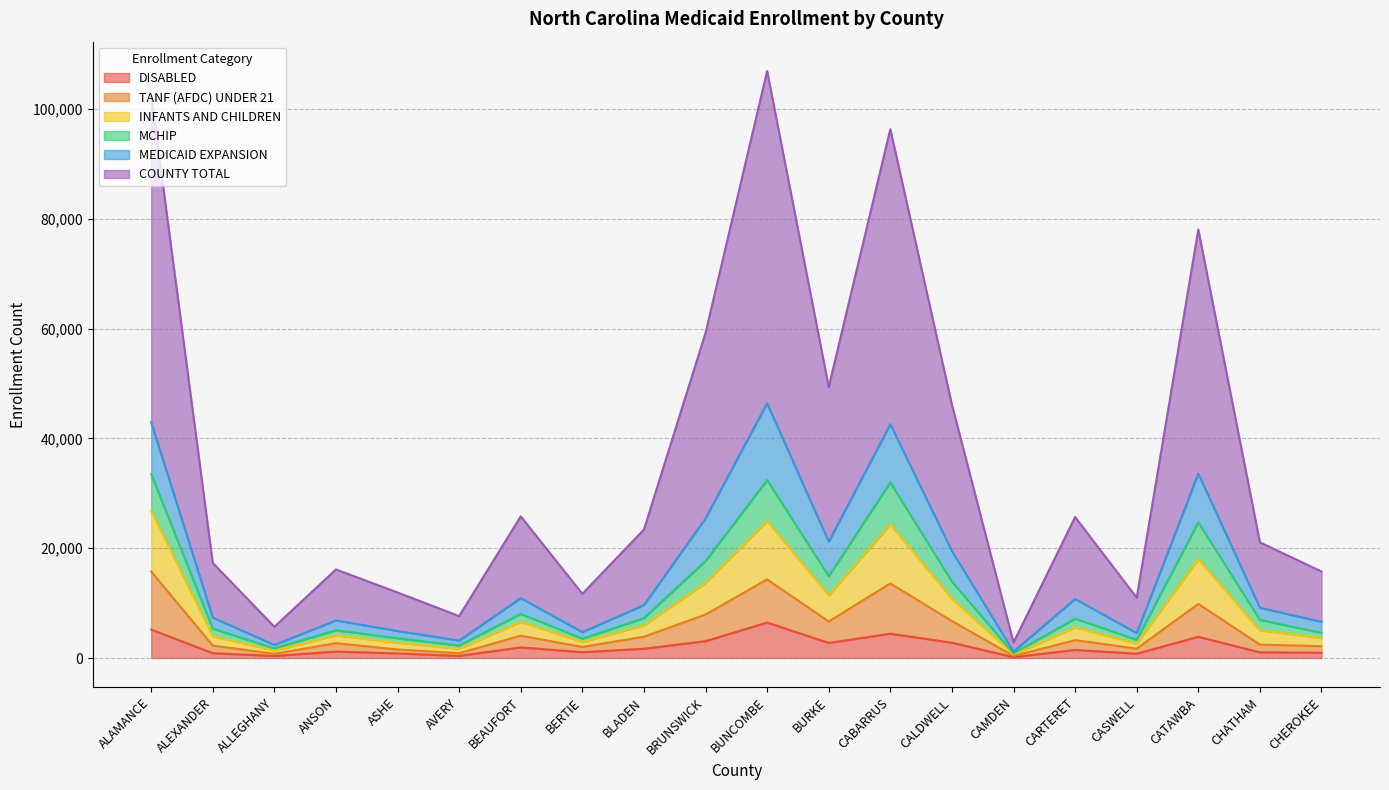

What is the maximum value for DISABLED?

6457